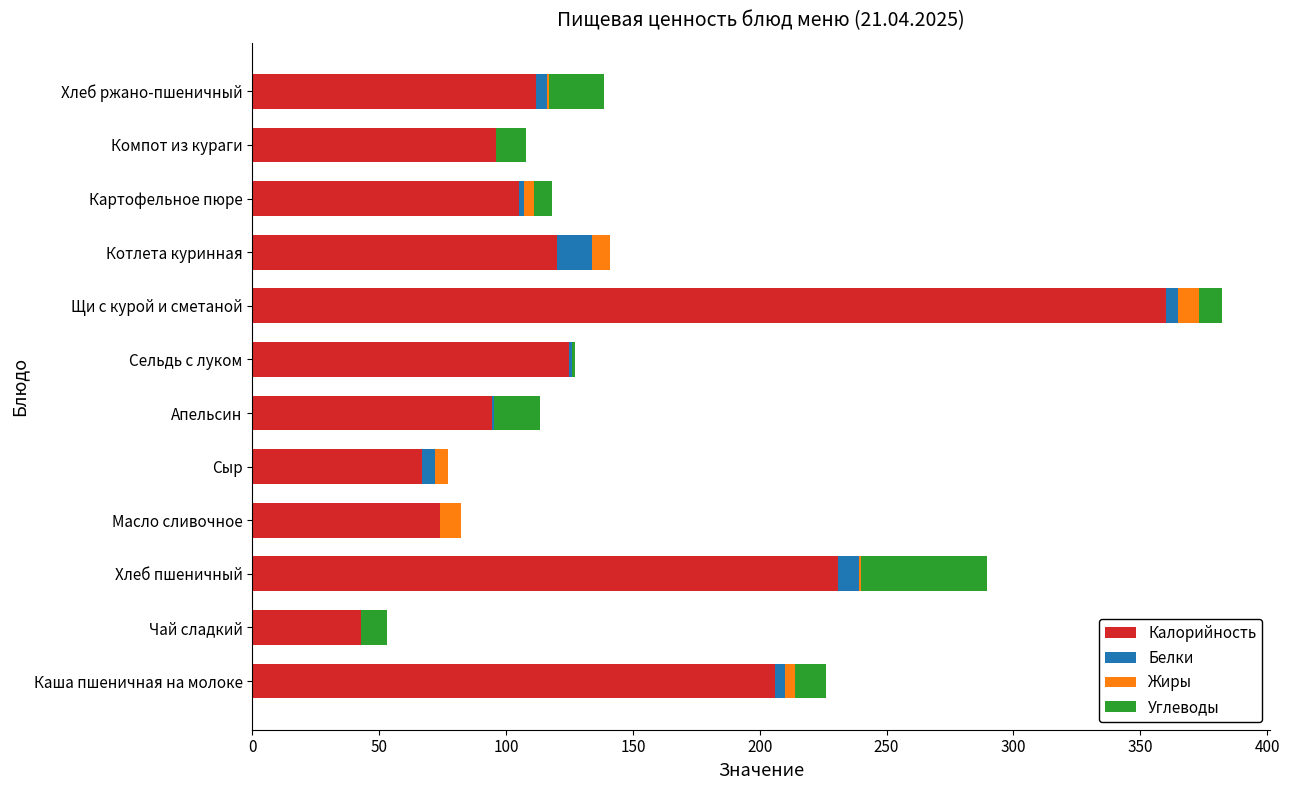

True or false: Калорийность has a value of 231.0 at Хлеб пшеничный.

True